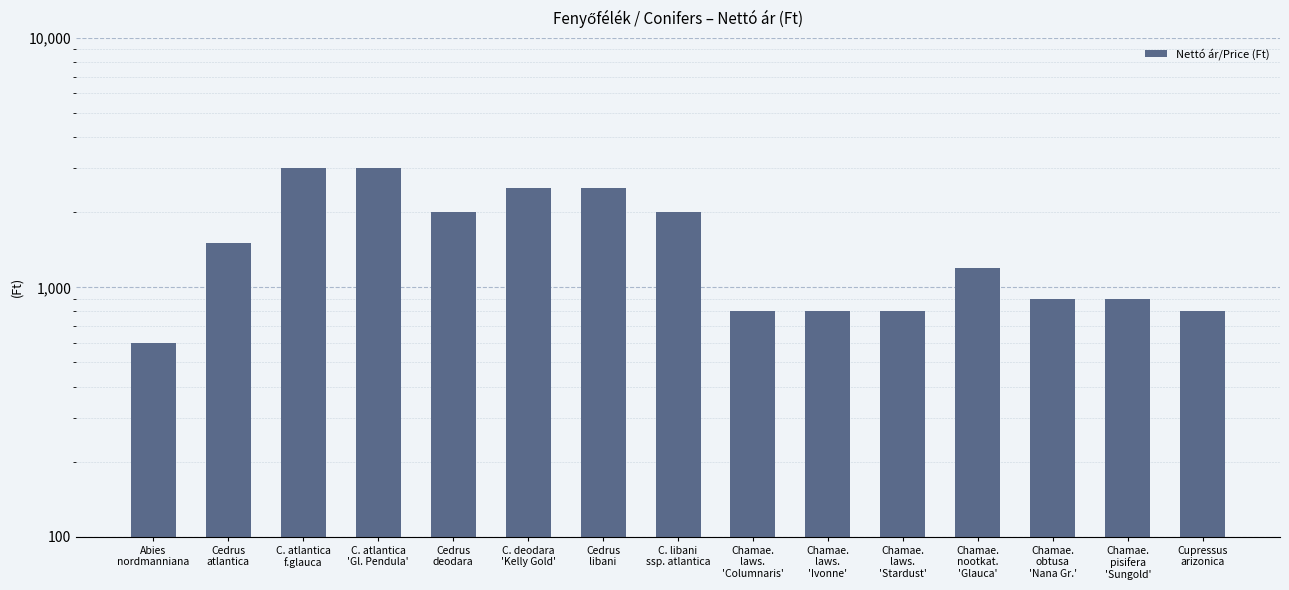

List the labels in order of value, smallest first.

Abies
nordmanniana, Chamae.
laws.
'Columnaris', Chamae.
laws.
'Ivonne', Chamae.
laws.
'Stardust', Cupressus
arizonica, Chamae.
obtusa
'Nana Gr.', Chamae.
pisifera
'Sungold', Chamae.
nootkat.
'Glauca', Cedrus
atlantica, Cedrus
deodara, C. libani
ssp. atlantica, C. deodara
'Kelly Gold', Cedrus
libani, C. atlantica
f.glauca, C. atlantica
'Gl. Pendula'